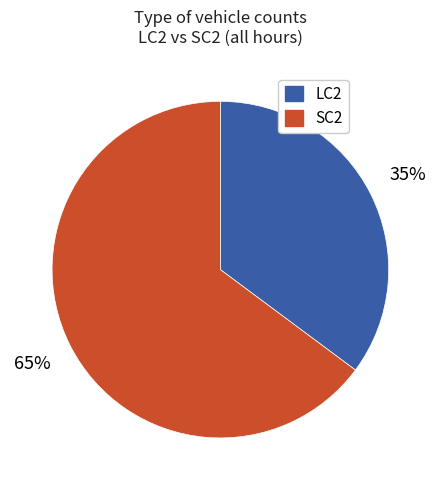

To the nearest percent, what is the average slice percentage?

50%